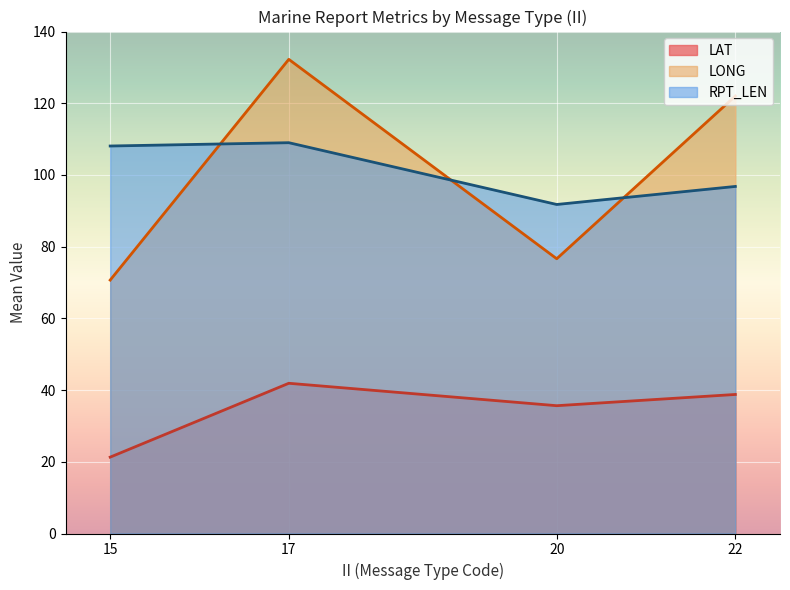

How many distinct data groups are displayed?

3